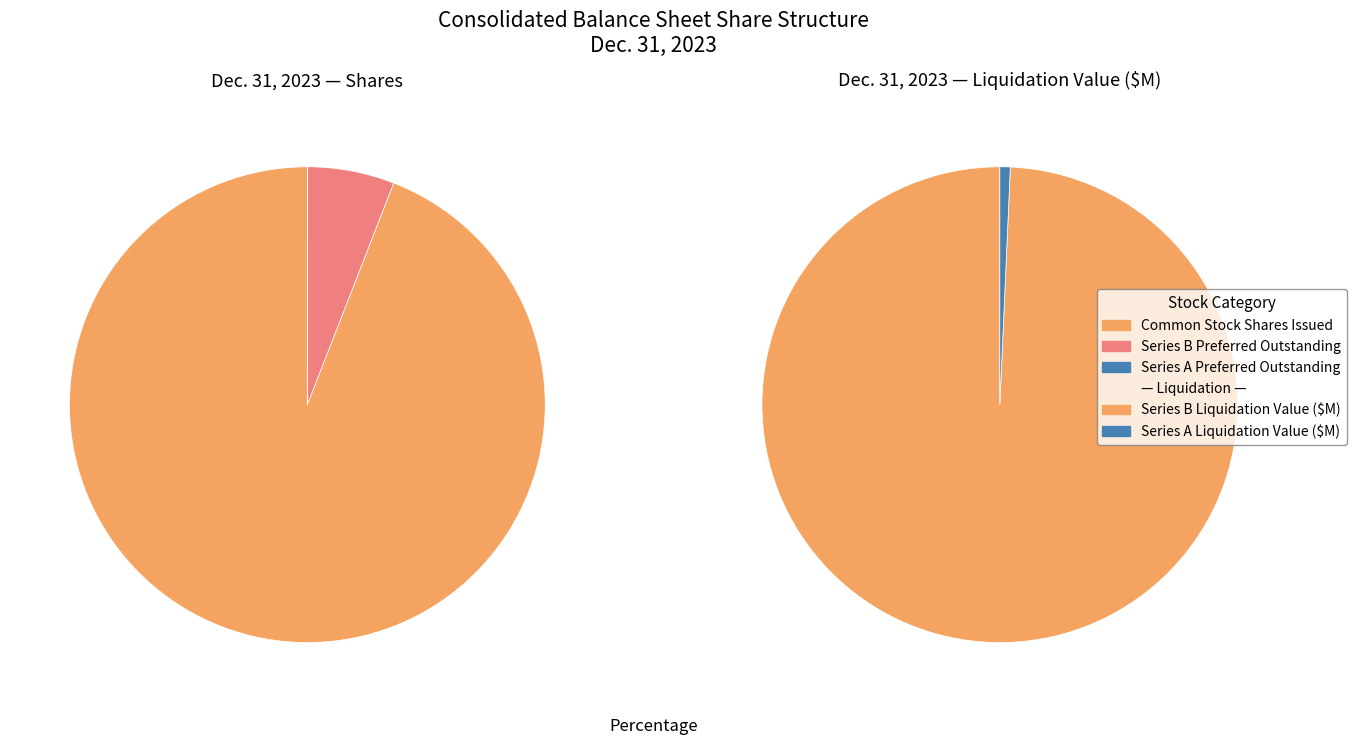

Does any single category account for the majority?

Yes